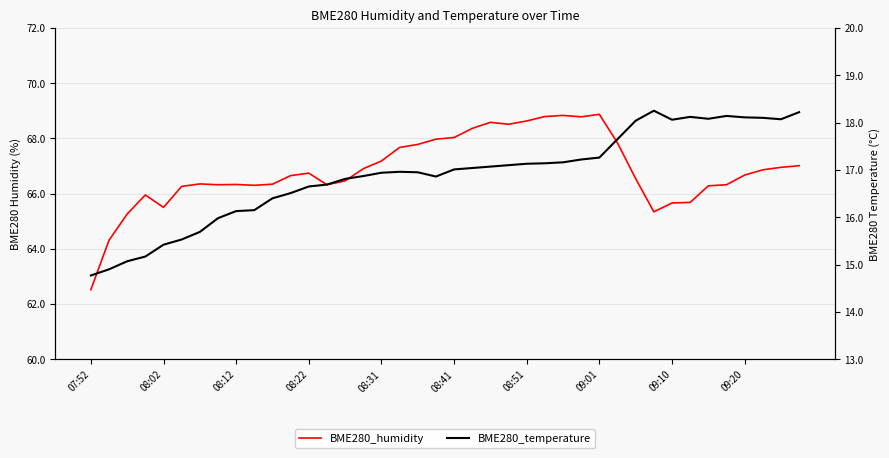

What is the label of the 11th point from the left?

10